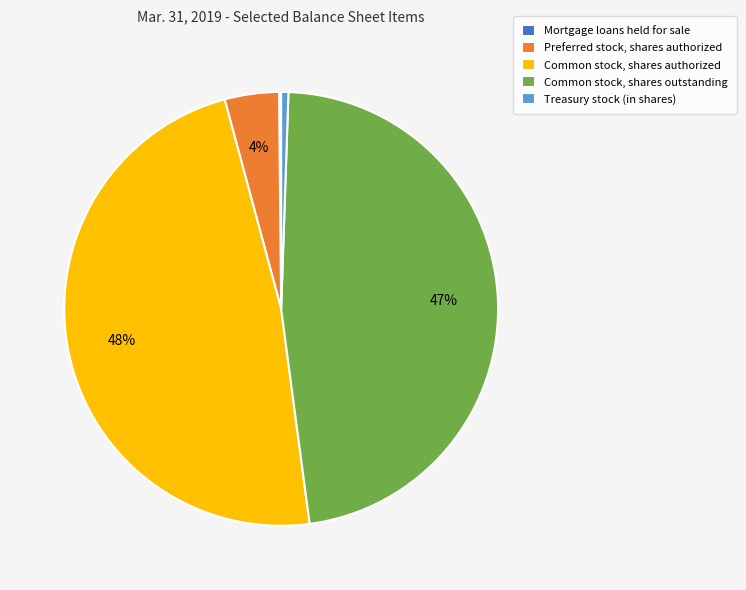

Does Preferred stock, shares authorized account for over 50% of the chart?

No